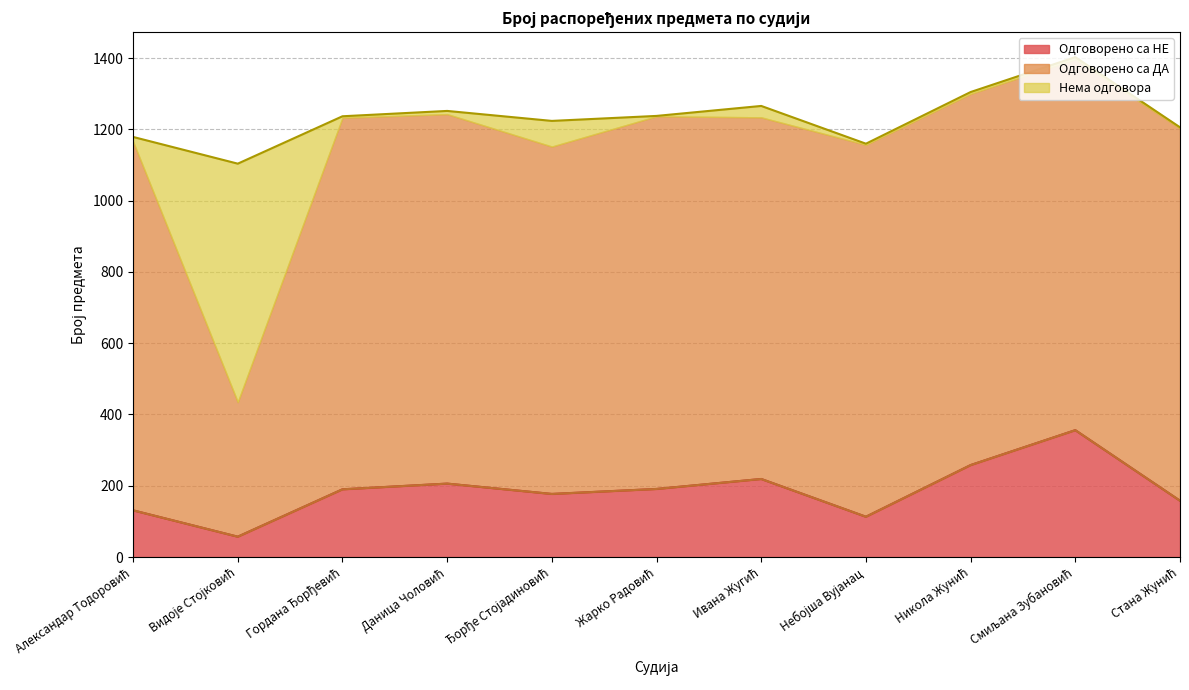

Rank the categories by Нема одговора value from lowest to highest.

Жарко Радовић, Небојша Вујанац, Стана Жунић, Гордана Ђорђевић, Никола Жунић, Смиљана Зубановић, Даница Чоловић, Александар Тодоровић, Ивана Жугић, Ђорђе Стојадиновић, Видоје Стојковић